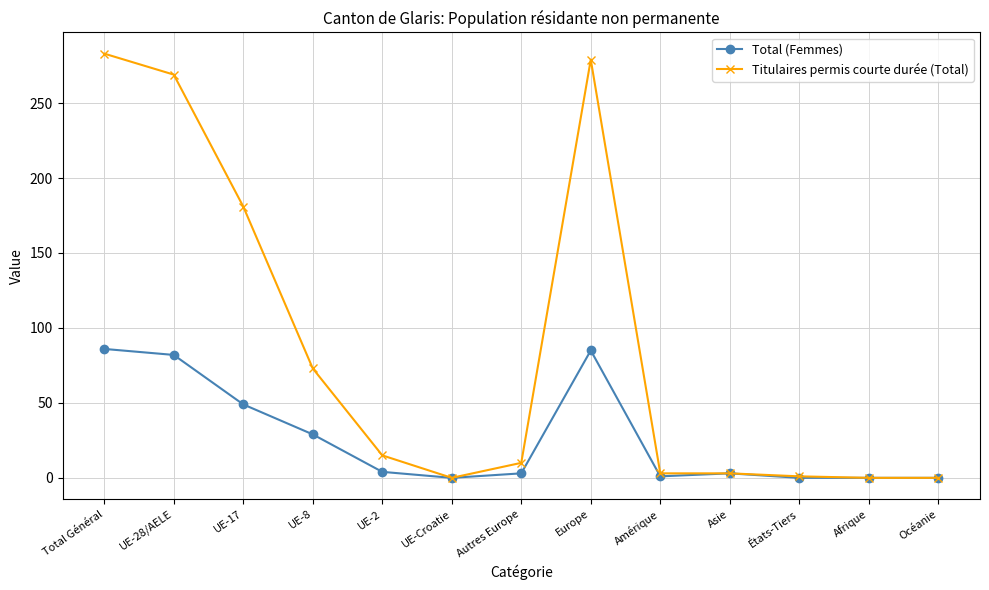

Is the value of Titulaires permis courte durée (Total) at Total Général greater than the value of Total (Femmes) at Amérique?

Yes